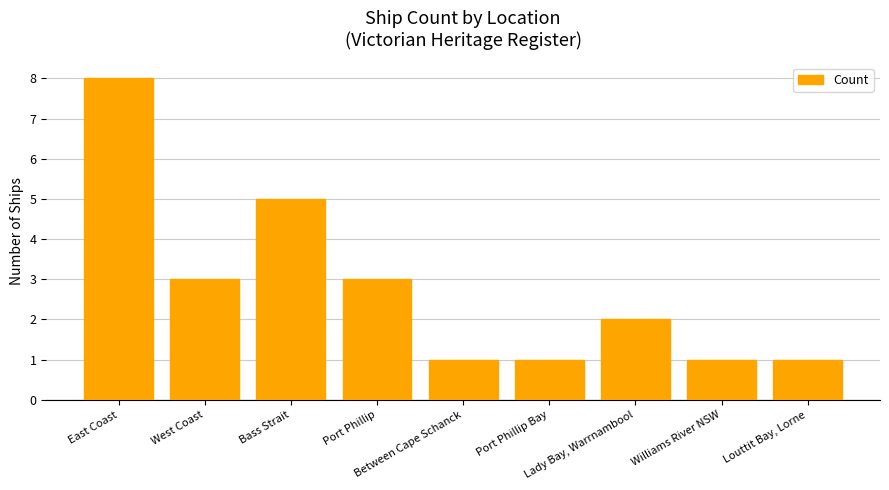

Approximately how many times larger is the value at Between Cape Schanck compared to West Coast?

0.3